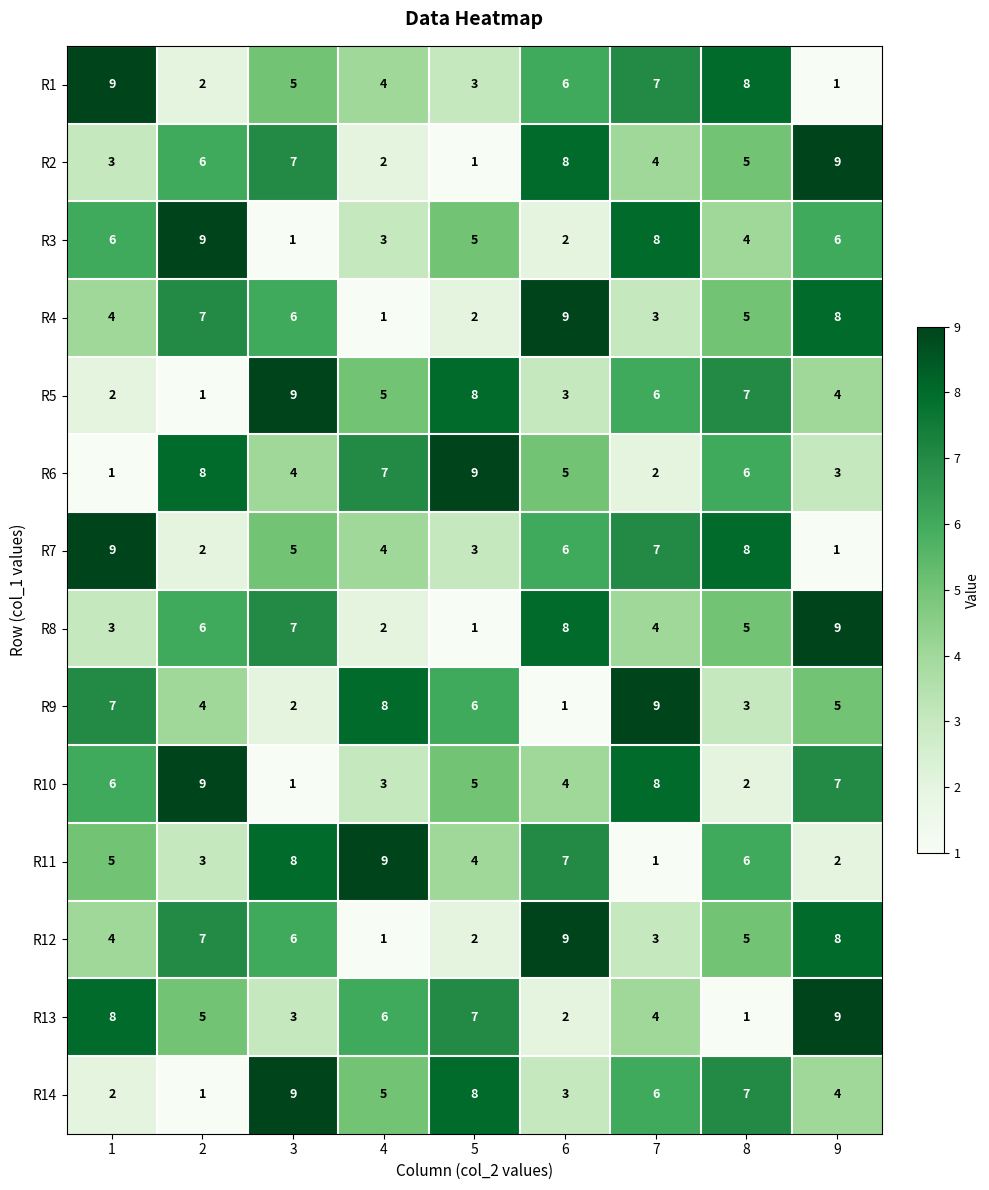

What is the maximum value shown in the chart?

9